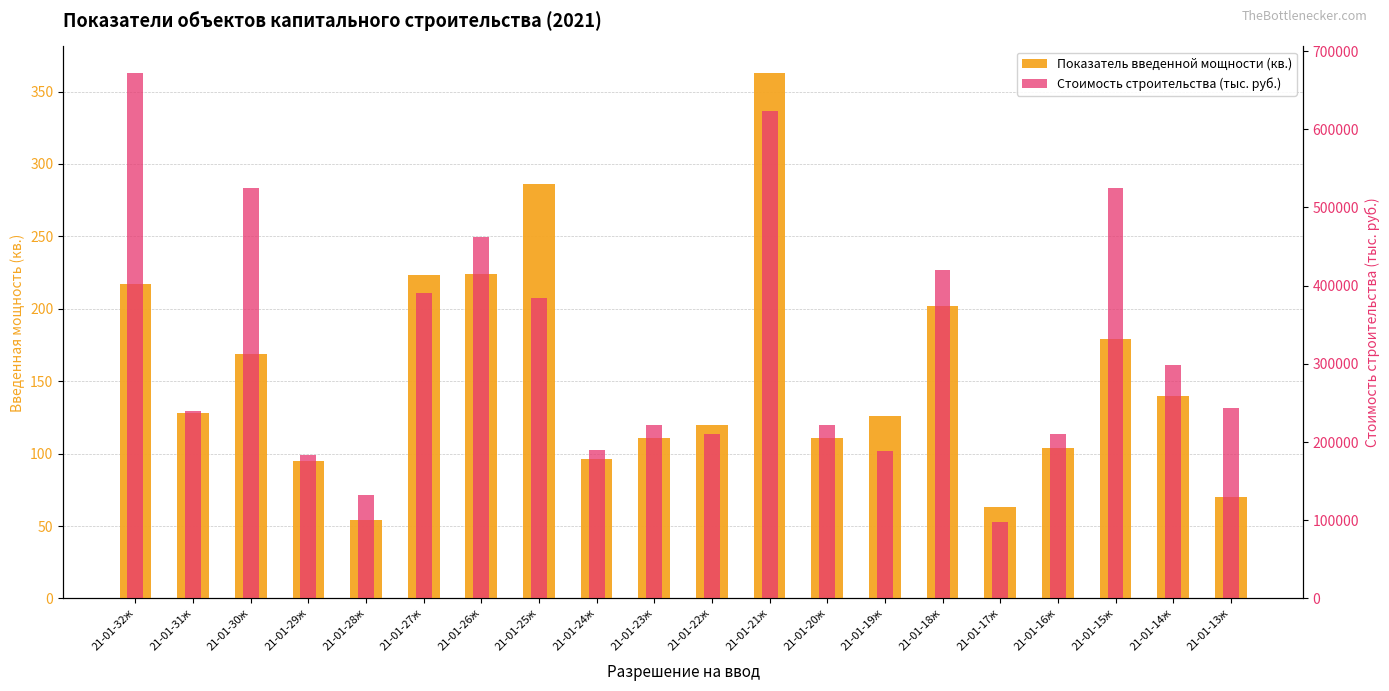

What are all the series names shown in the legend?

Показатель введенной мощности (кв.), Стоимость строительства (тыс. руб.)